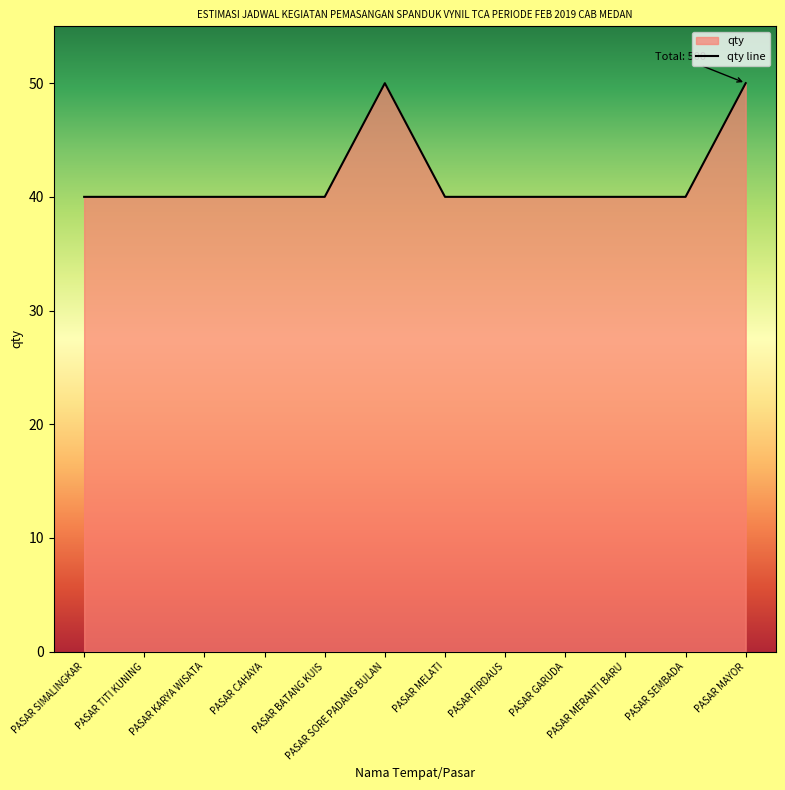

What value does the data have at PASAR SORE PADANG BULAN?

50